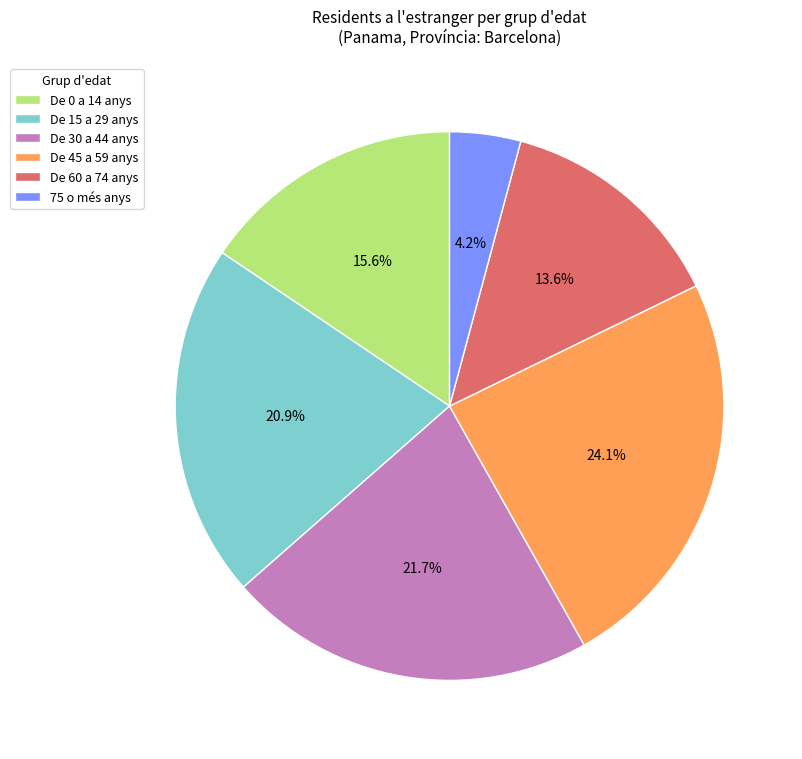

Does any single category account for the majority?

No